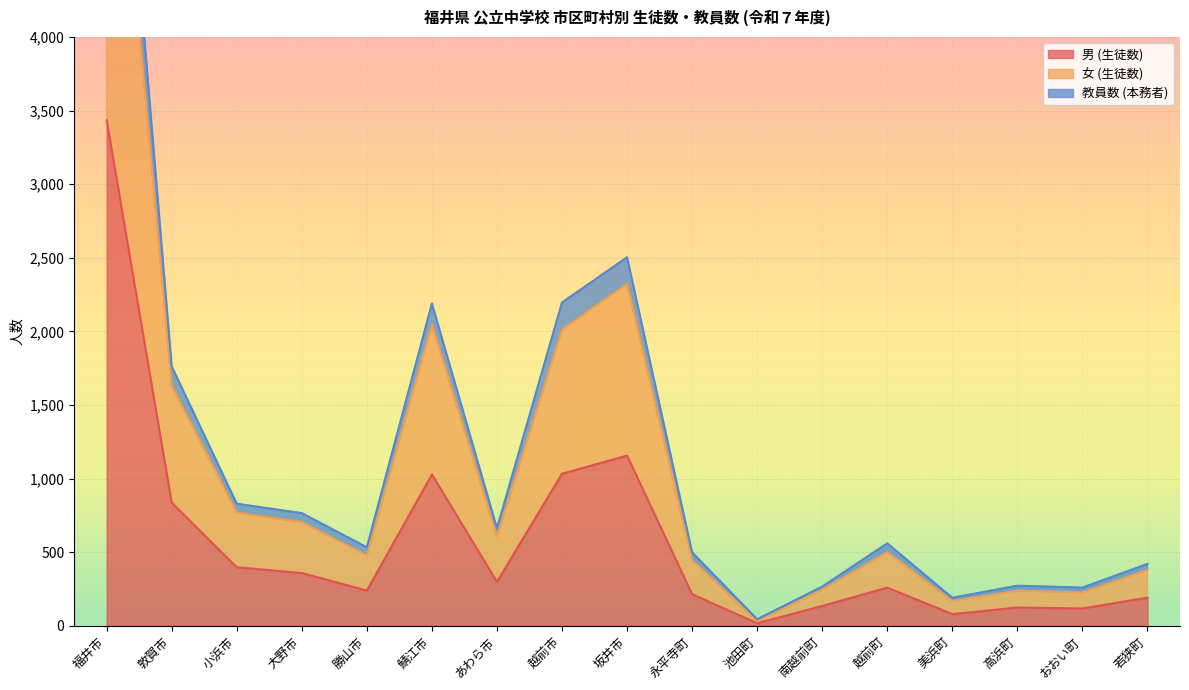

What is the difference between the 男 (生徒数) values at 小浜市 and おおい町?

280